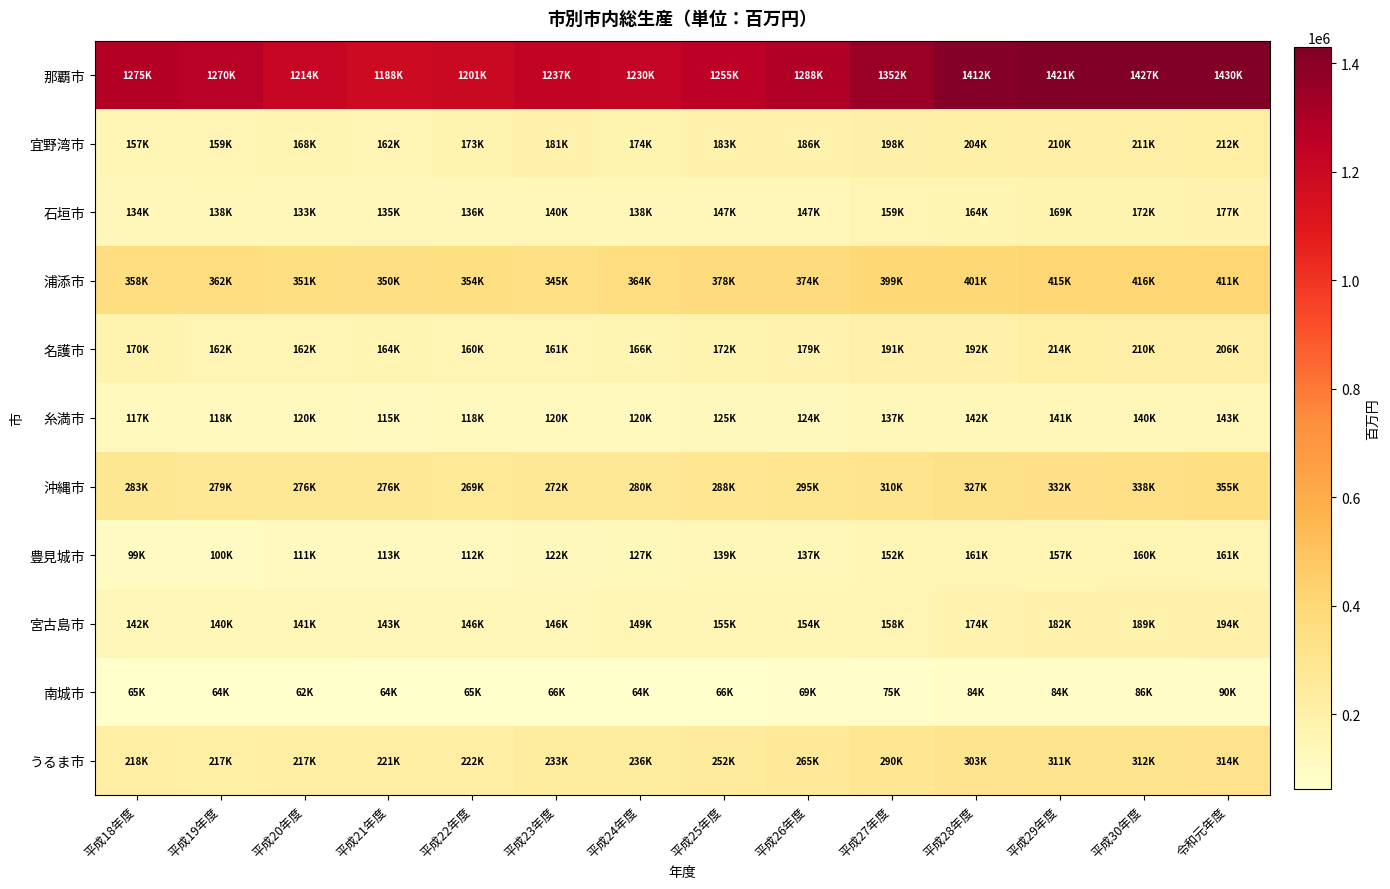

Which series has the largest total across all categories?

那覇市